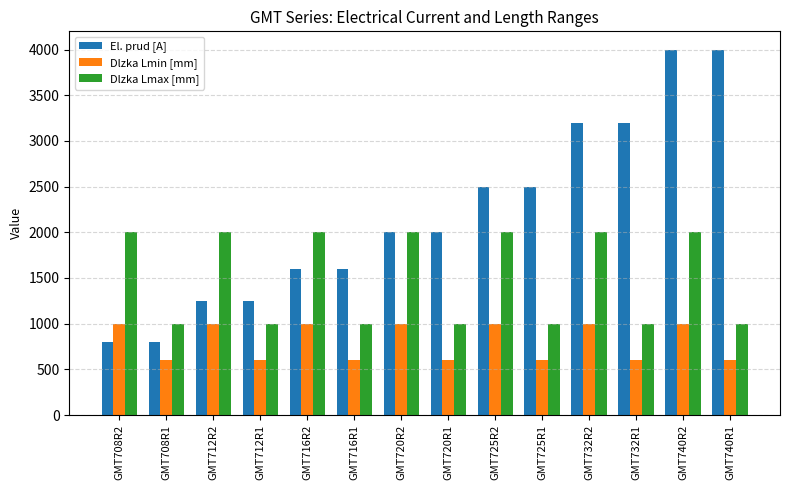

What is the difference between the highest and lowest values at GMT732R2?

2199